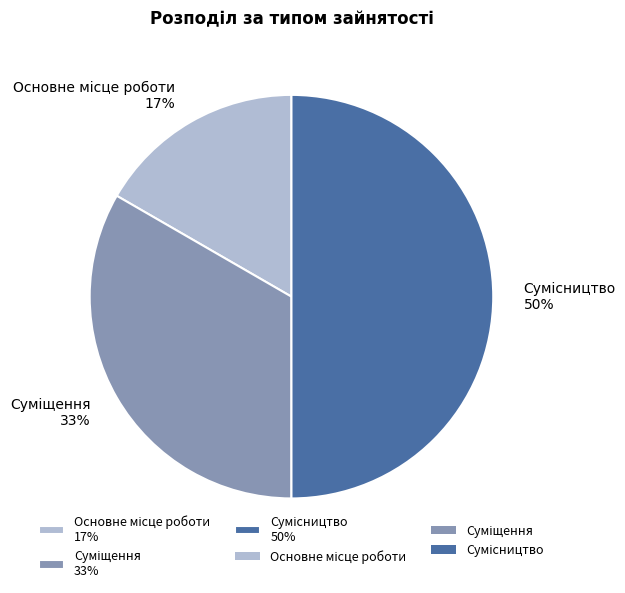

To the nearest percent, what is the average slice percentage?

33%